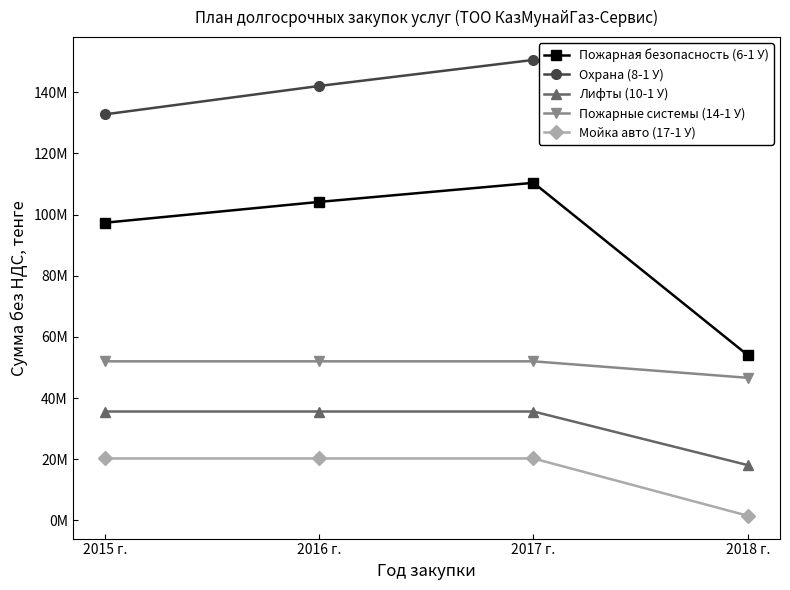

In Пожарная безопасность (6-1 У), how many points are higher than both neighbors (excluding endpoints)?

1